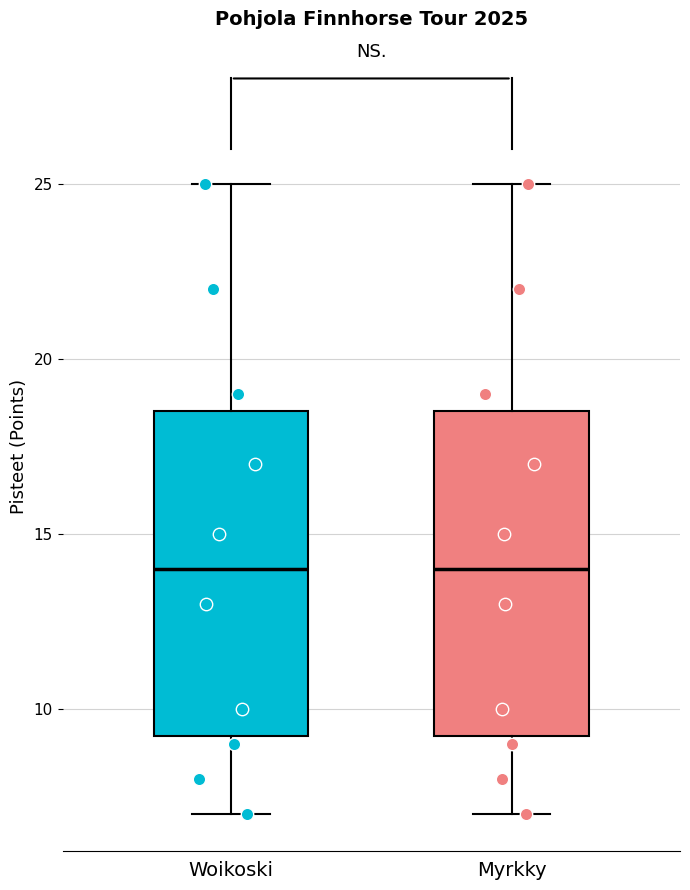

Where is the lower edge of the box for Myrkky on the y-axis? The values are not printed on the chart, so give them approximately, as read against the axis.

9.5